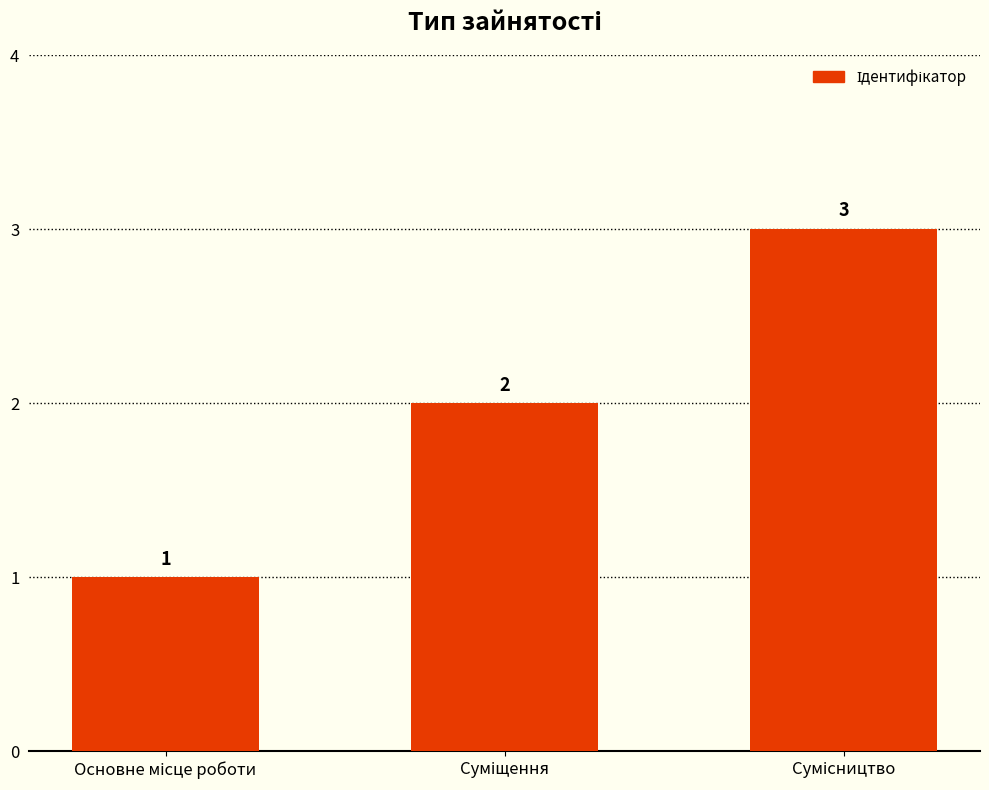

What is the sum of all values?

6